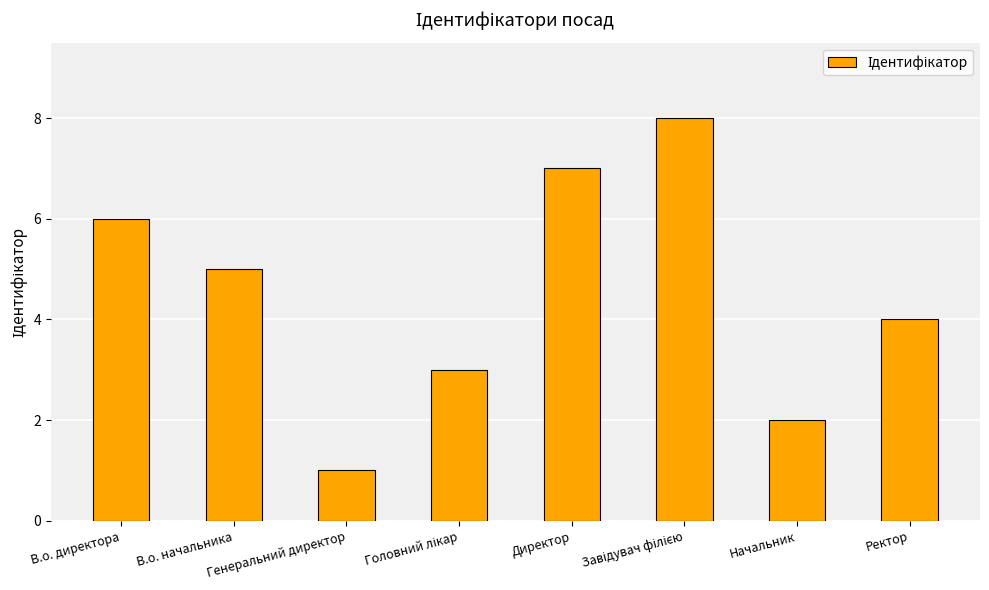

How many data points does each series have?

8